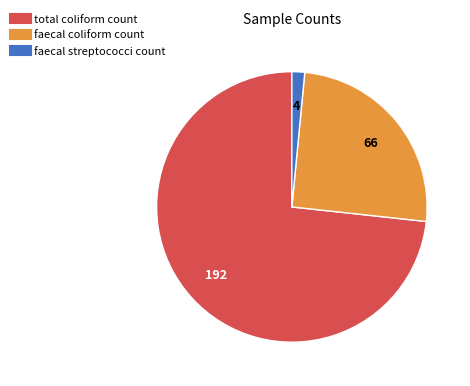

Is there any slice that represents more than half of the pie?

Yes